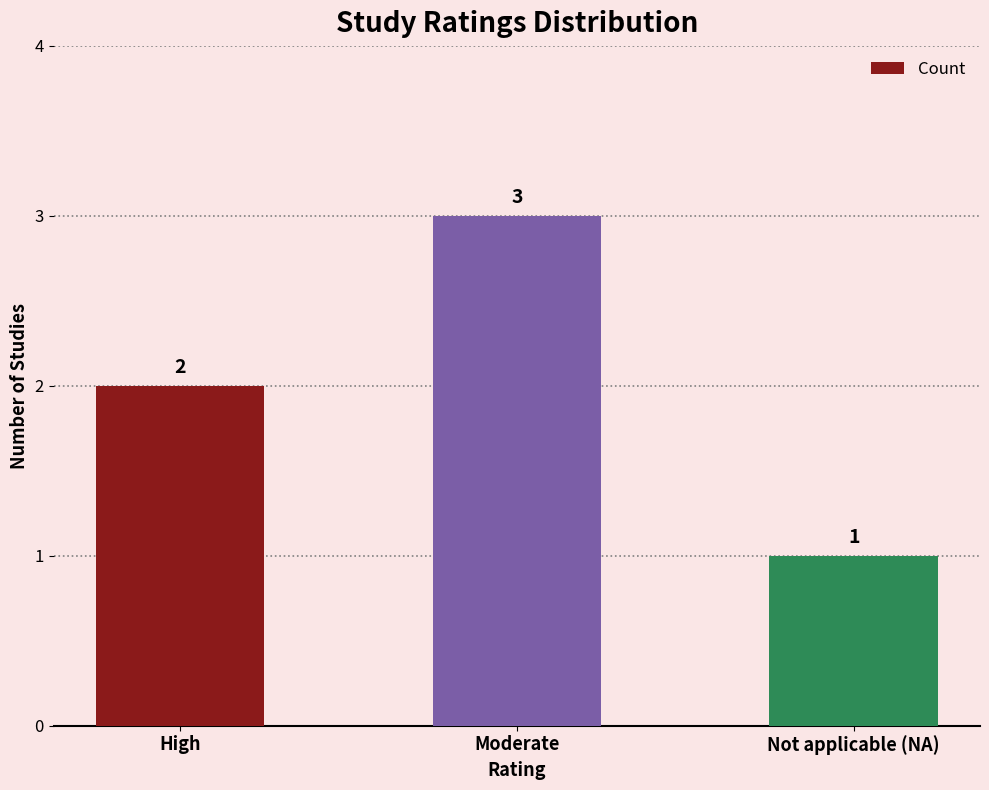

The value at Moderate is 1. True or false?

False